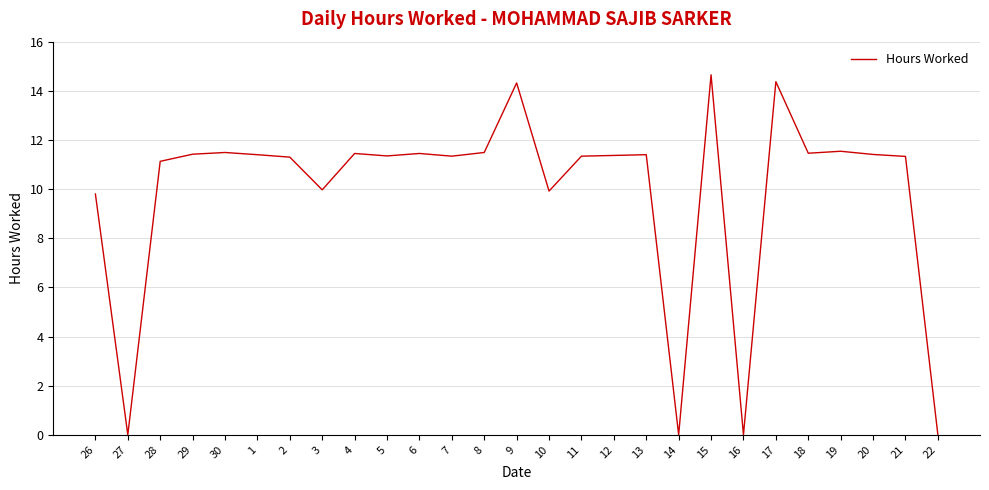

What is the change in value from 27 to 21?

+11.3